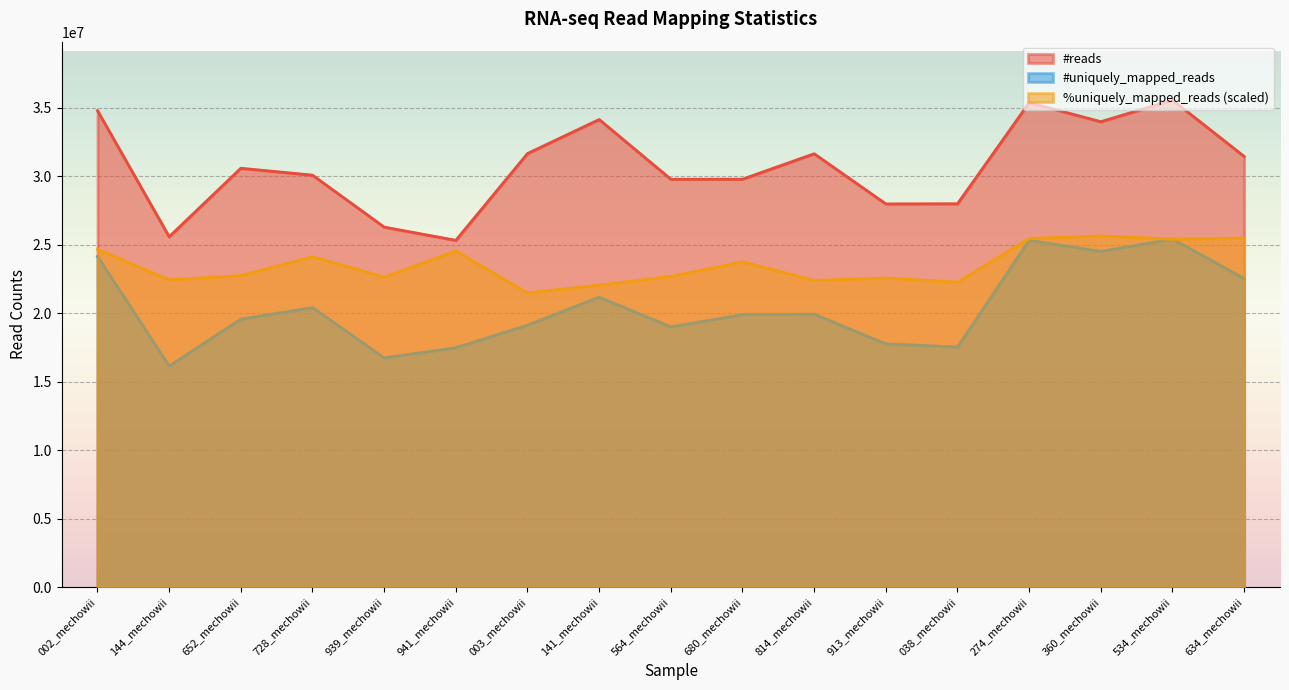

What is the greatest value displayed?

35548866.0